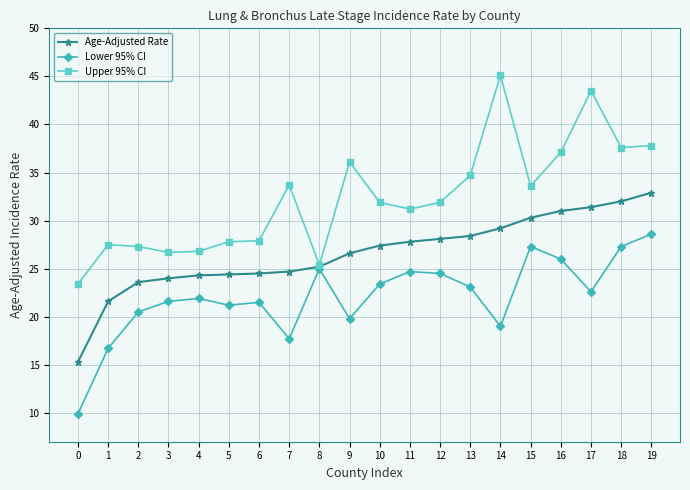

What is the difference between the Lower 95% CI values at 16 and 3?

4.4